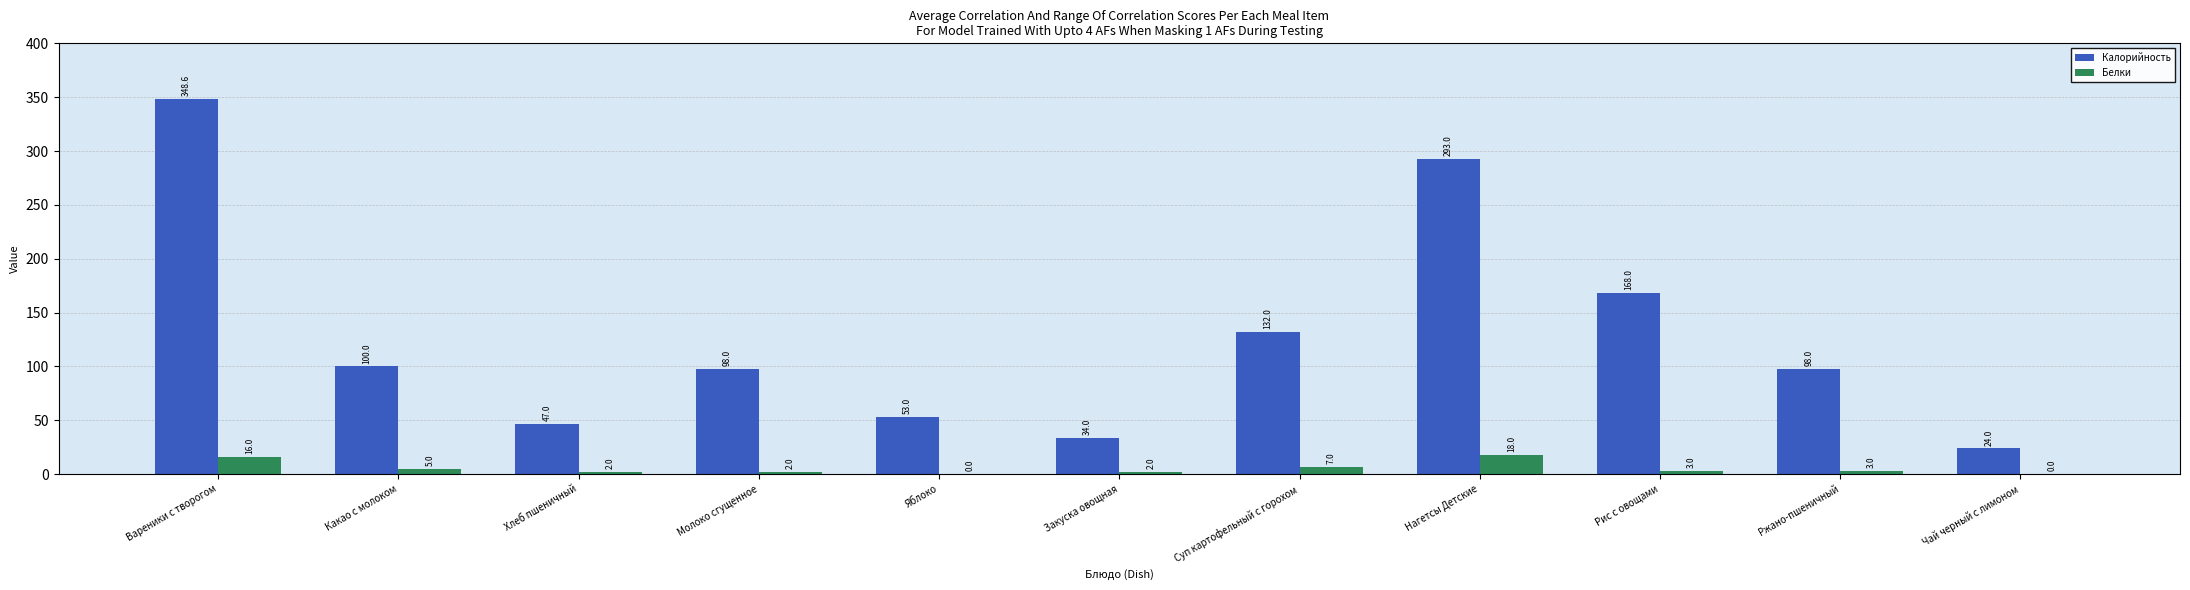

Is the value of Калорийность at Чай черный с лимоном greater than the value of Белки at Суп картофельный с горохом?

Yes